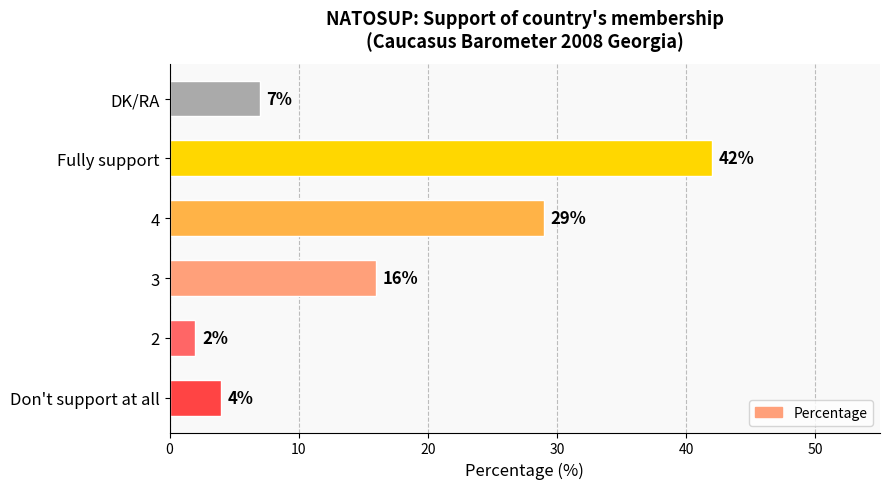

At which category does the chart reach its peak across all series?

Fully support